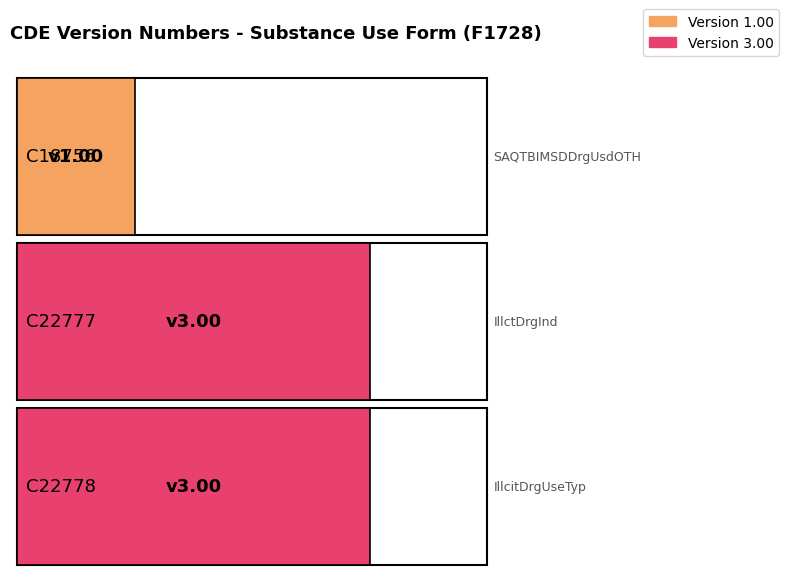

Is it true that the value at C18756 is 0?

False